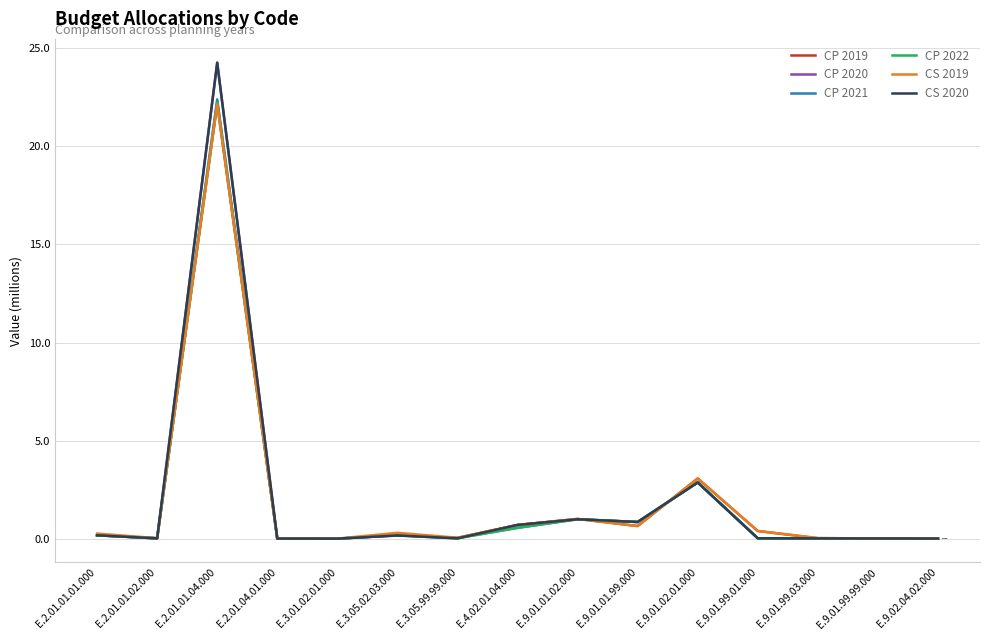

Reading left to right, what are all the values shown in this chart?

CP 2019: 0.2	0.0	22.1	0.0	0.0	0.2	0.0	0.7	1.0	0.6	3.1	0.4	0.0	0.0	0.0
CP 2020: 0.2	0.0	24.3	0.0	0.0	0.2	0.0	0.7	1.0	0.9	2.9	0.0	0.0	0.0	0.0
CP 2021: 0.2	0.0	22.4	0.0	0.0	0.2	0.0	0.6	1.0	0.8	2.9	0.0	0.0	0.0	0.0
CP 2022: 0.2	0.0	22.3	0.0	0.0	0.2	0.0	0.6	1.0	0.8	2.9	0.0	0.0	0.0	0.0
CS 2019: 0.3	0.0	22.2	0.0	0.0	0.3	0.0	0.7	1.0	0.6	3.1	0.4	0.0	0.0	0.0
CS 2020: 0.2	0.0	24.3	0.0	0.0	0.2	0.0	0.7	1.0	0.9	2.9	0.0	0.0	0.0	0.0